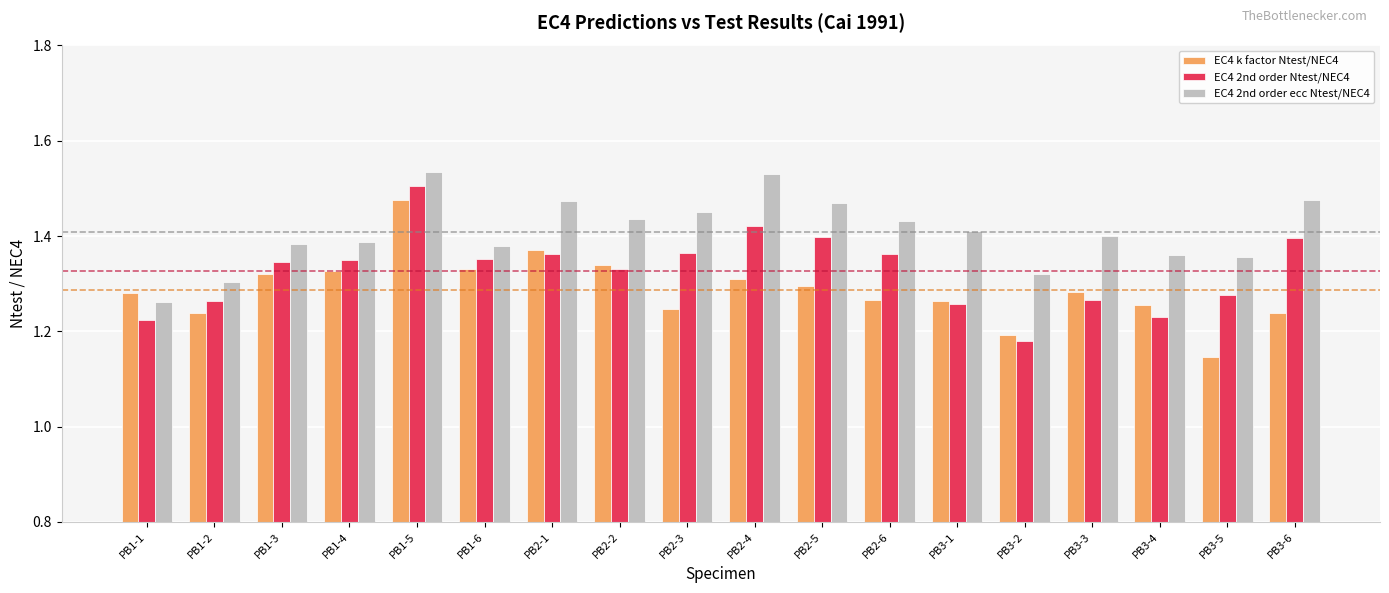

The value of EC4 2nd order Ntest/NEC4 at PB2-6 is 1.4. True or false?

True